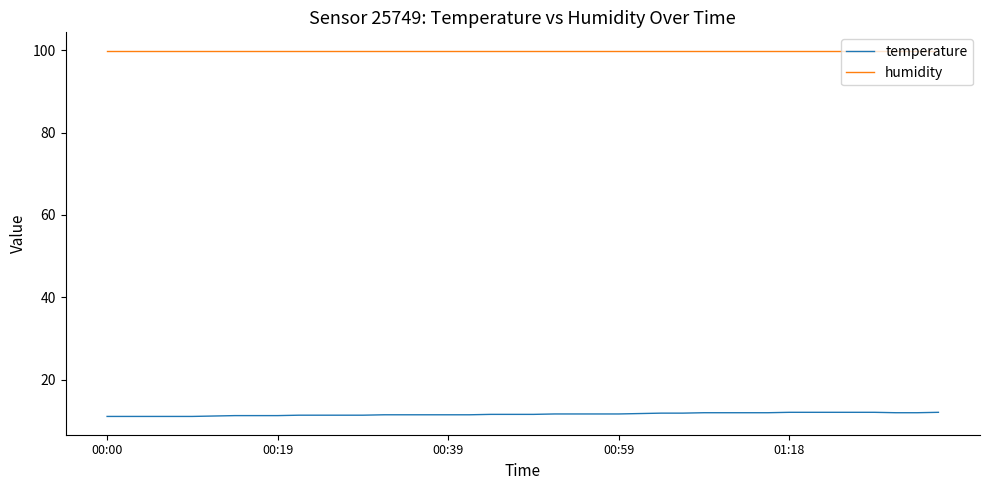

What is the greatest value displayed?

99.9